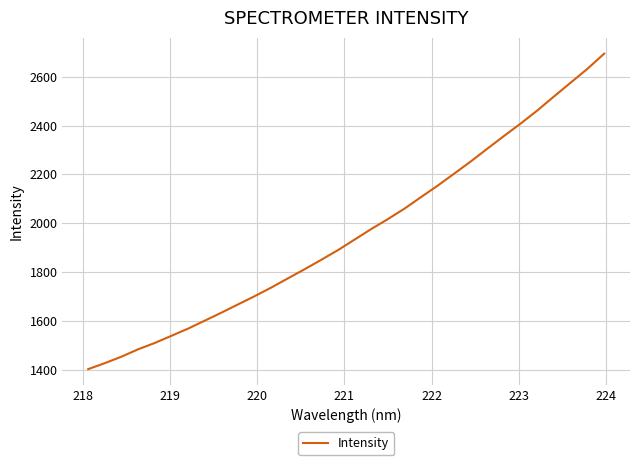

What is the greatest value displayed?

2695.4